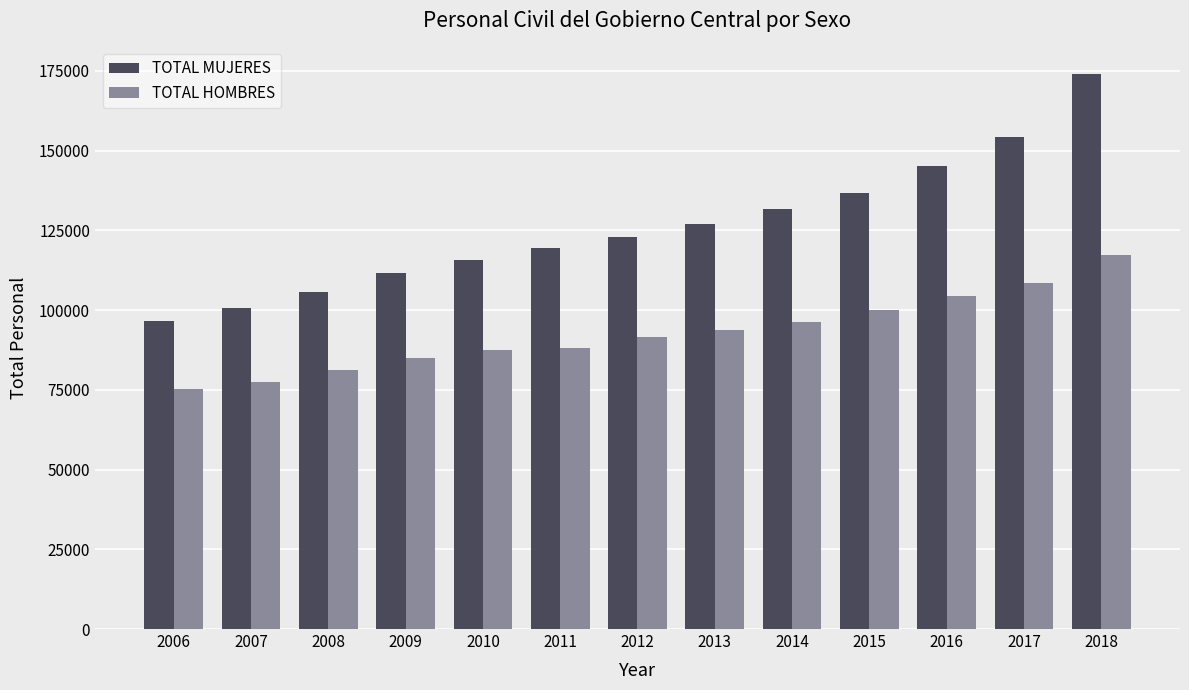

What is the greatest value displayed?

173991